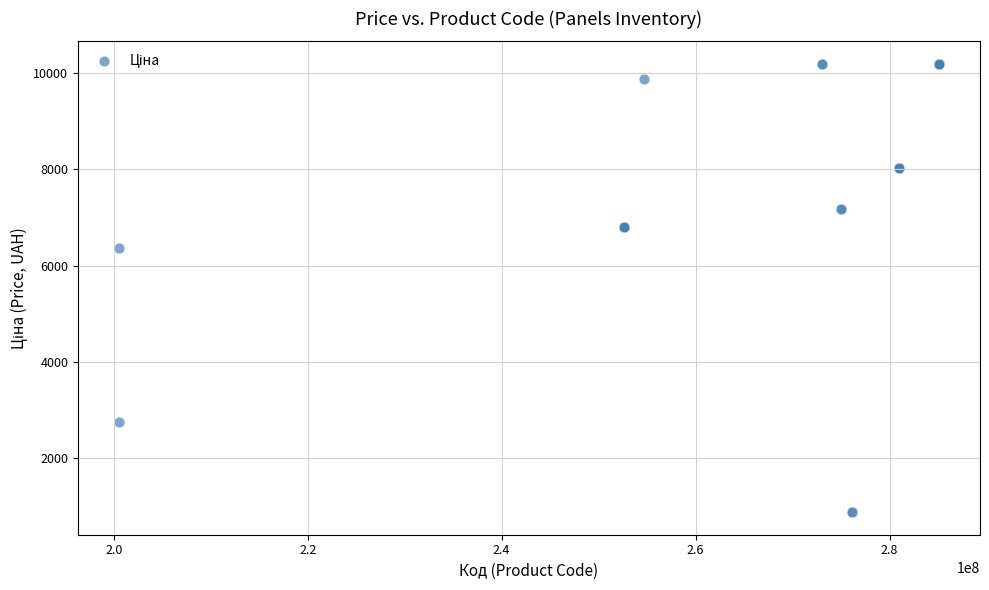

What Y value in the scatter plot is closest to 5531?

6366.0